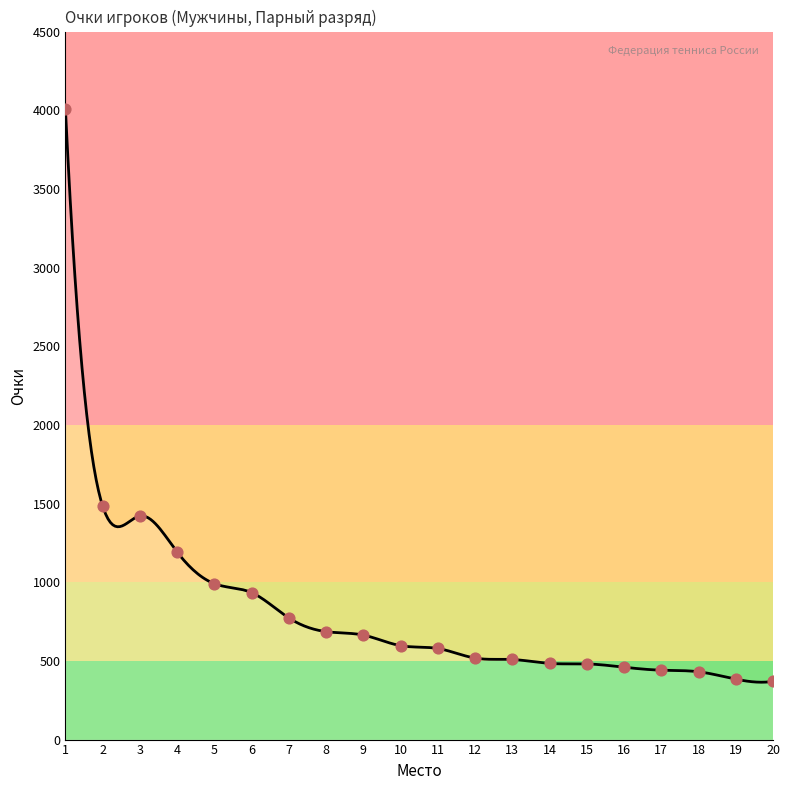

What is the change in value from 11 to 12?

-61